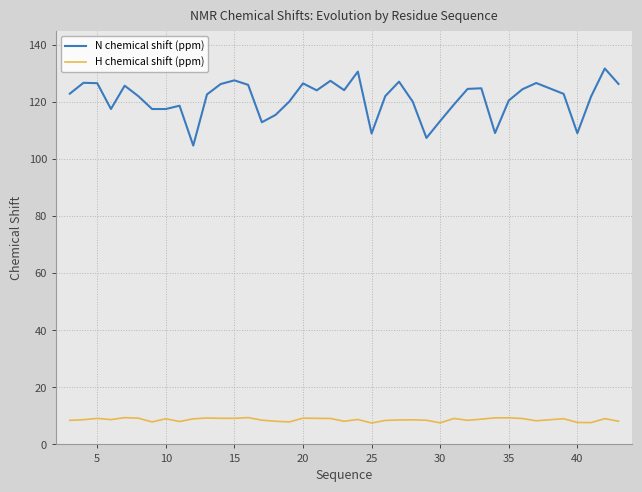

Which series has the largest total across all categories?

N chemical shift (ppm)